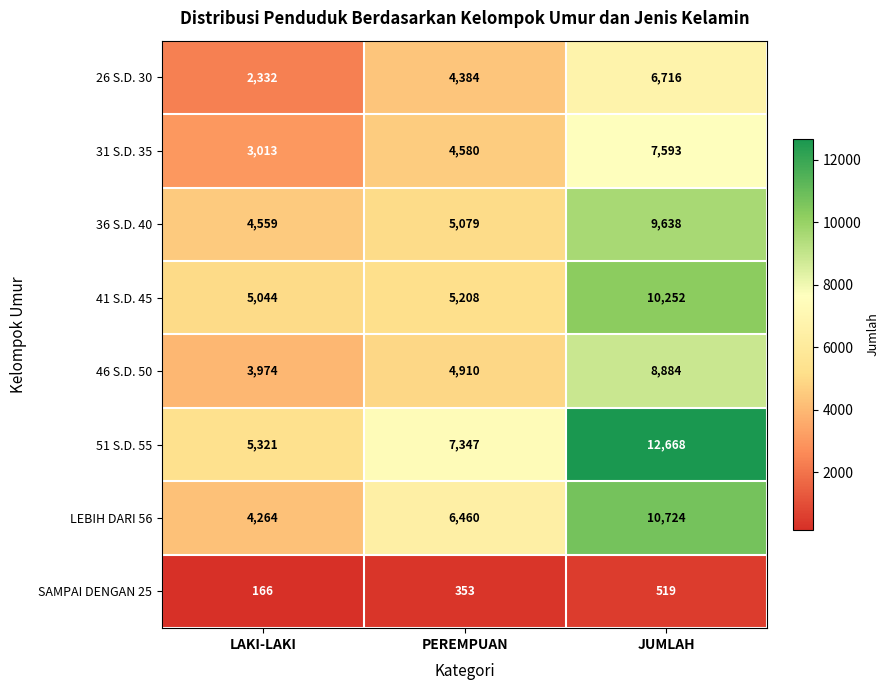

What is the spread (max minus min) of values at LAKI-LAKI?

5155